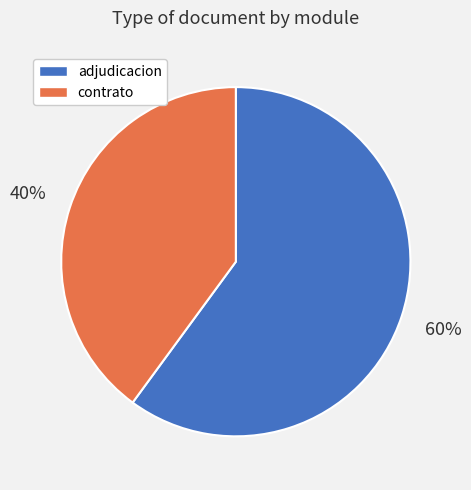

To the nearest percent, what is the difference between the largest and smallest slice percentages?

20%